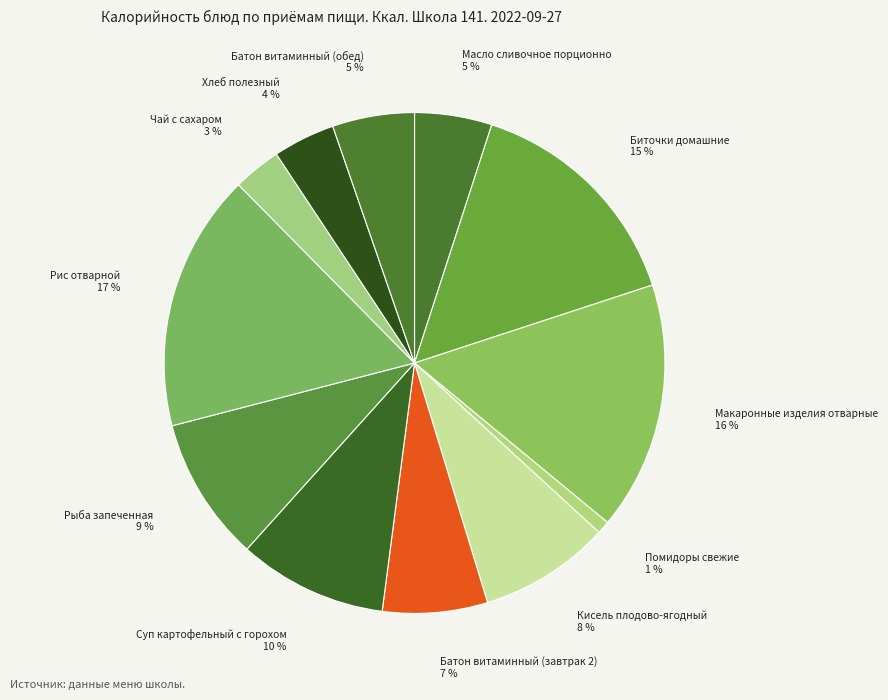

Is there any slice that represents more than half of the pie?

No